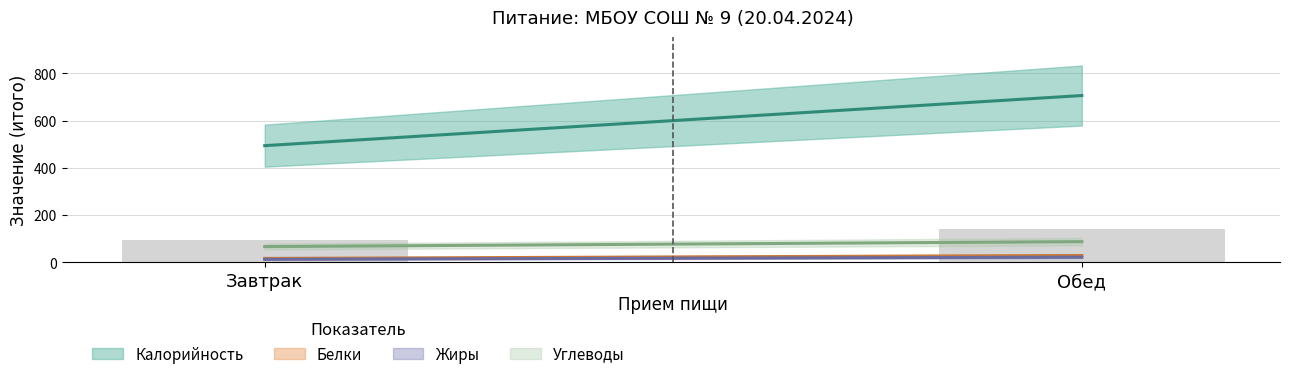

What are all the series names shown in the legend?

Калорийность, Белки, Жиры, Углеводы